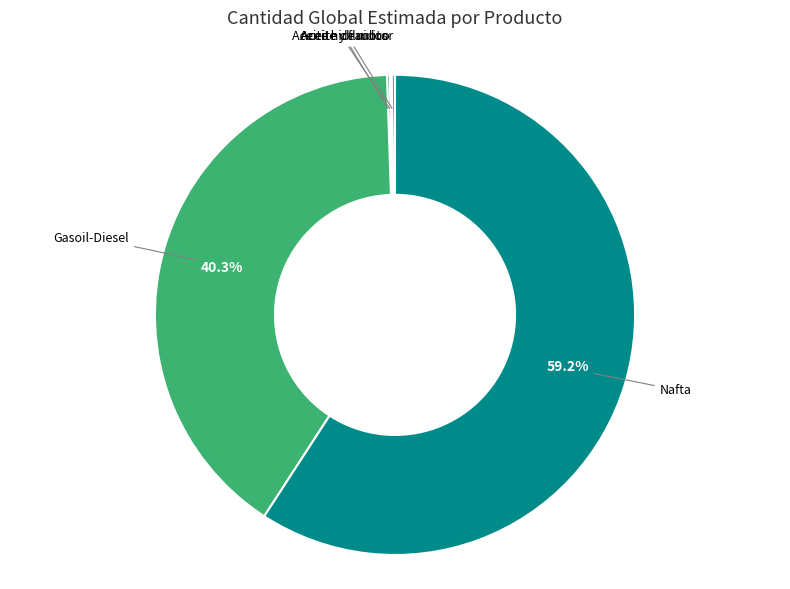

Is there a majority slice in this chart?

Yes